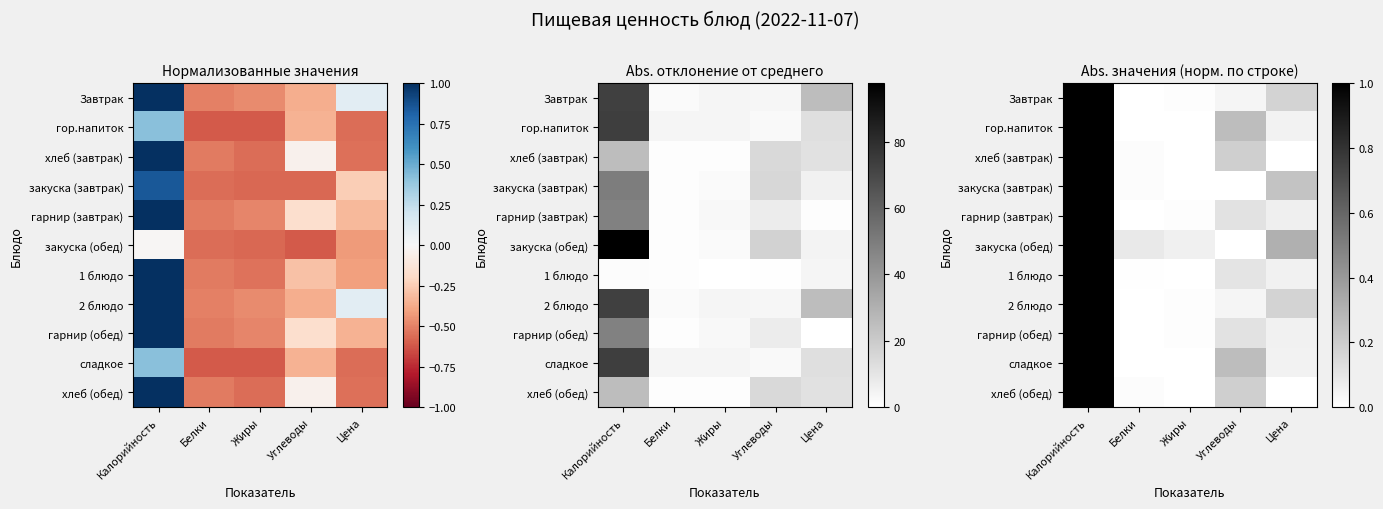

At how many categories does at least one series exceed 0?

5